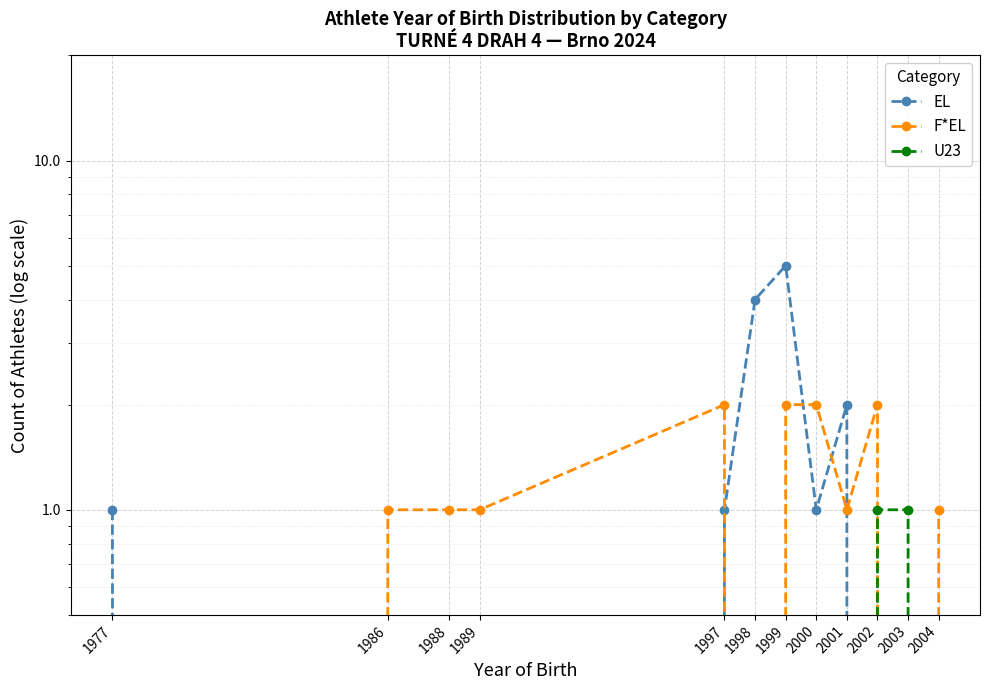

True or false: EL and F*EL cross at least once.

True